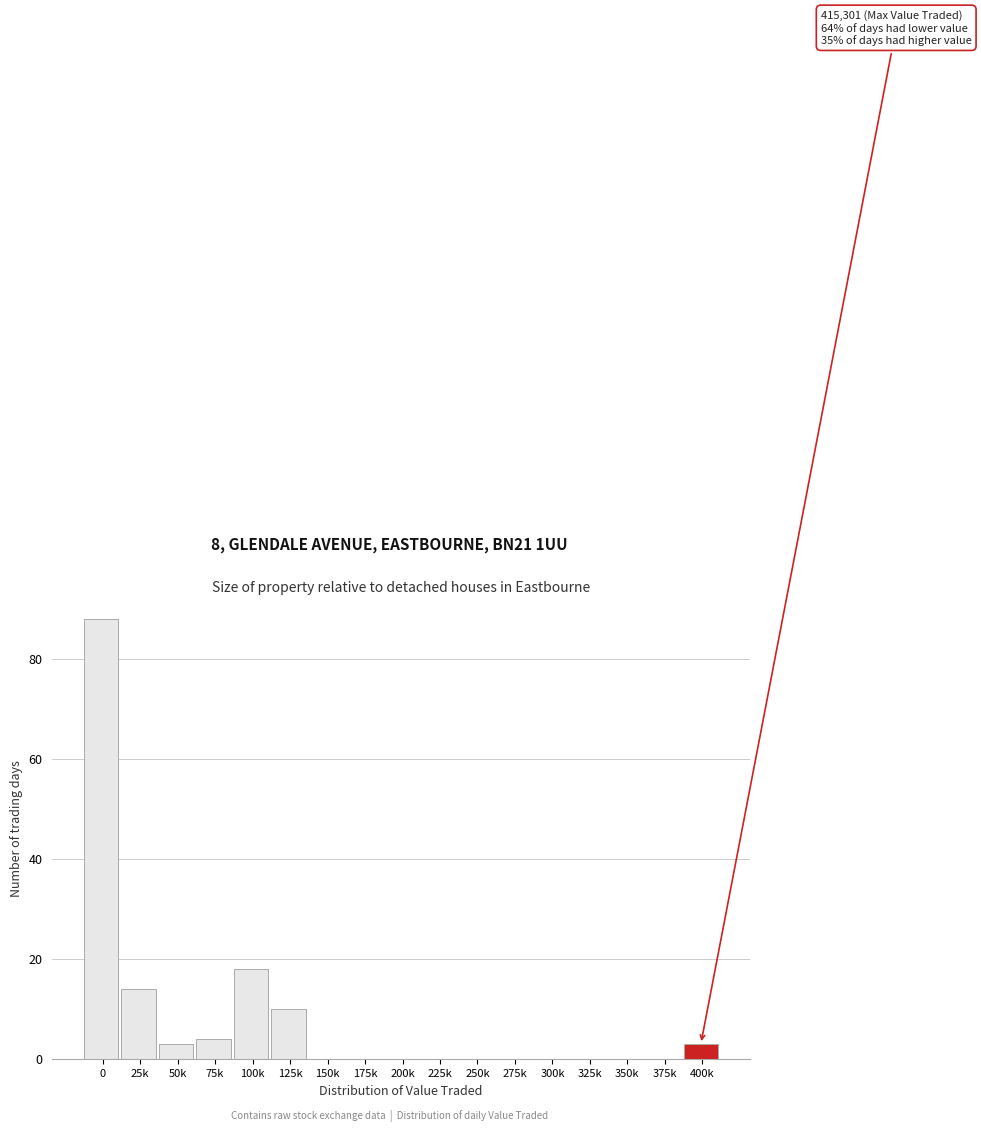

Reading right to left, list all the values displayed in this chart.

400k=3	375k=0	350k=0	325k=0	300k=0	275k=0	250k=0	225k=0	200k=0	175k=0	150k=0	125k=10	100k=18	75k=4	50k=3	25k=14	0=88